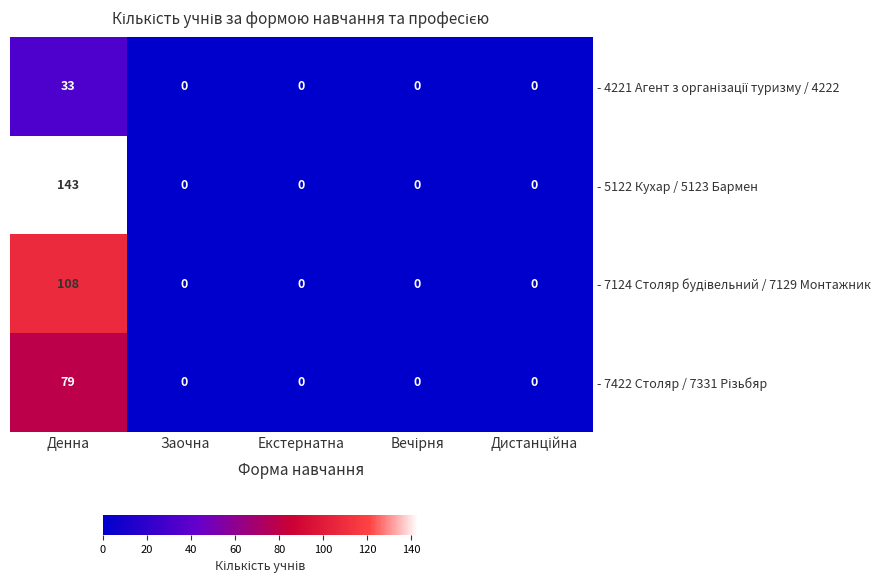

What is the sum of all - 5122 Кухар / 5123 Бармен values?

143